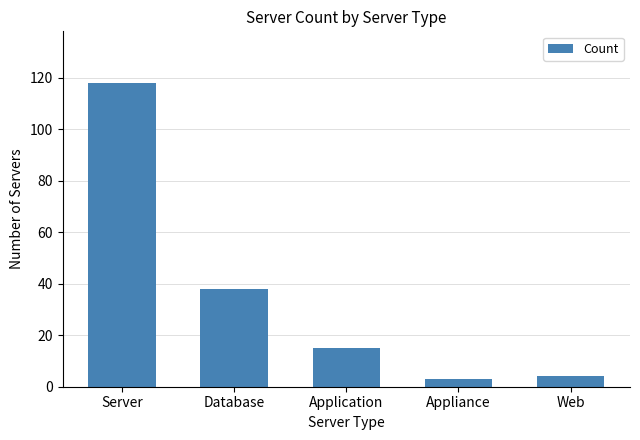

What is the average value?

36